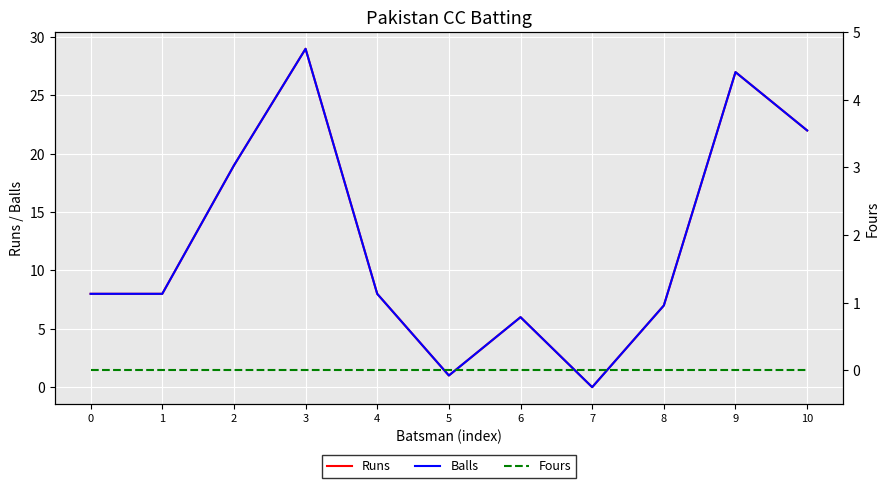

True or false: Runs and Balls intersect in this chart.

False